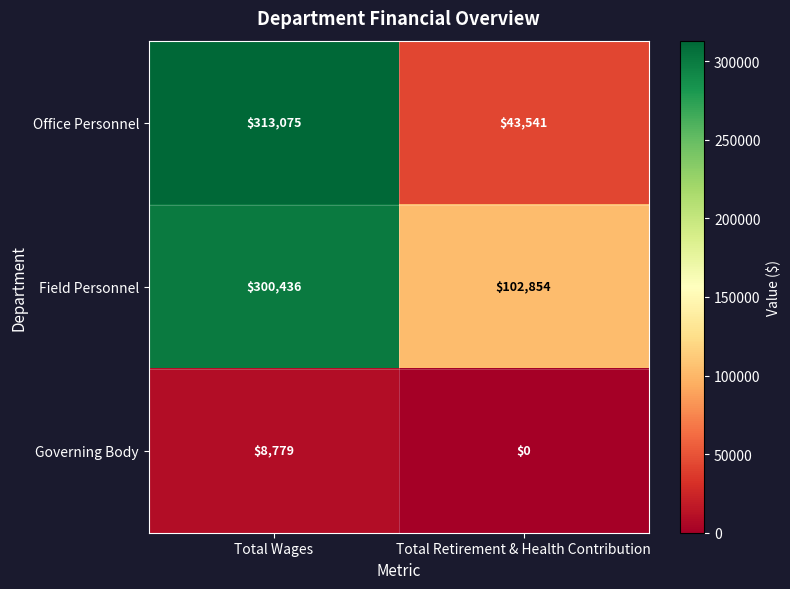

List the series in order of their peak value, lowest first.

Governing Body, Field Personnel, Office Personnel